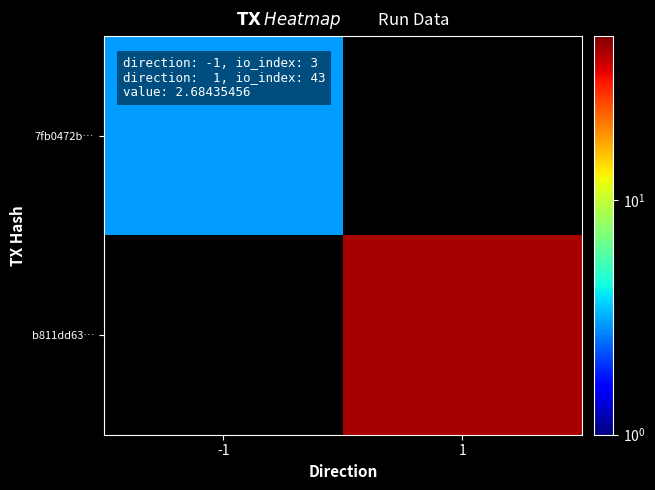

The 7fb0472b… series shows 4.8 at -1. True or false?

False